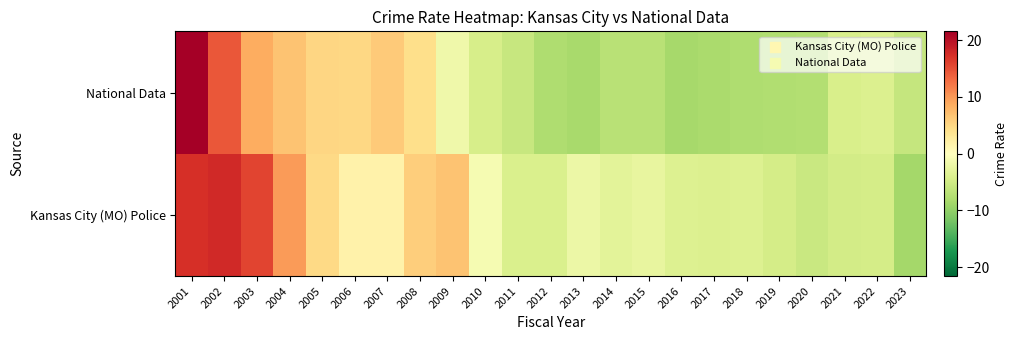

Which series has the largest total across all categories?

Kansas City (MO) Police